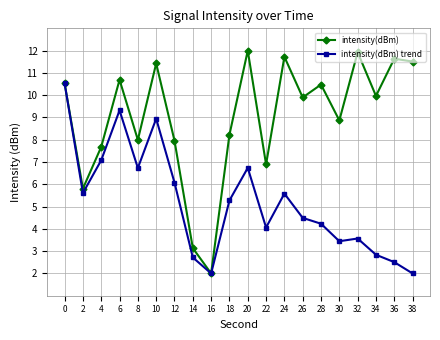

What are all the series names shown in the legend?

intensity(dBm), intensity(dBm) trend